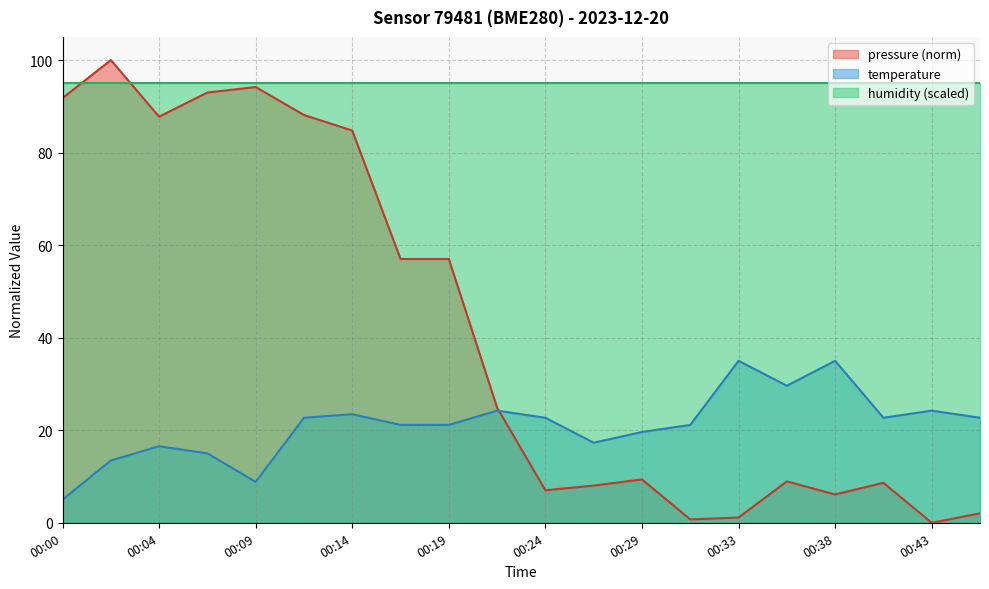

The temperature series shows 8.8 at 00:09. True or false?

True